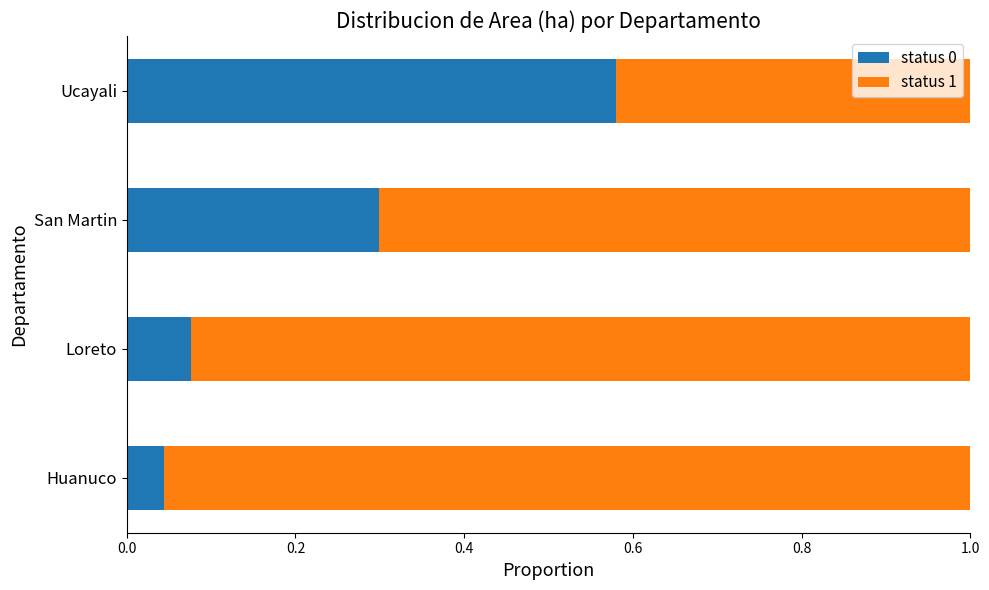

True or false: status 0 has a value of 0.2 at San Martin.

False